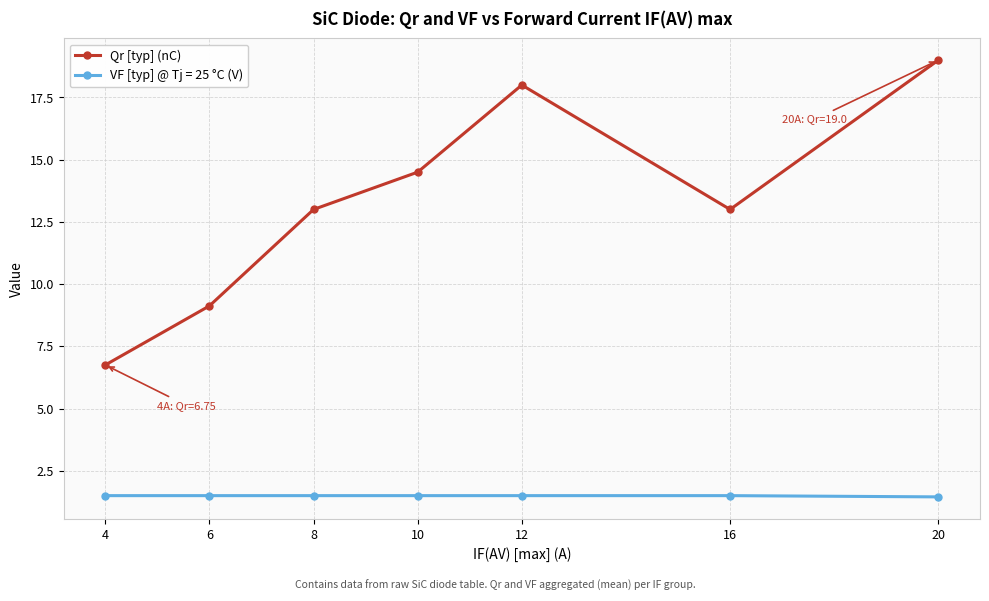

What is the maximum value shown in the chart?

19.0